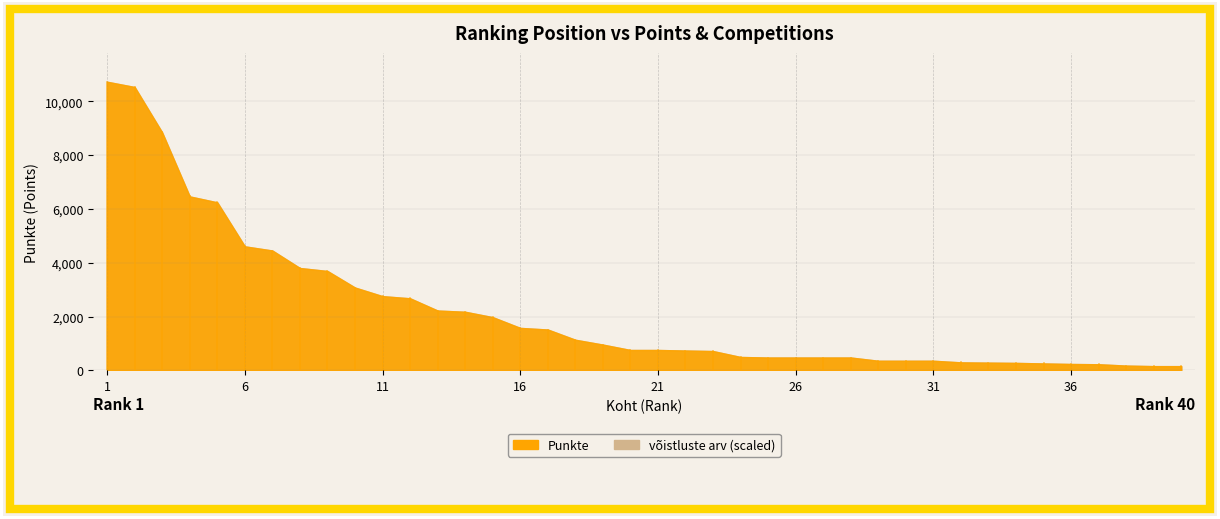

Reading right to left, extract all data points from this chart.

Punkte: 160	160	180	230	240	260	280	290	300	360	360	360	480	480	480	480	500	720	740	760	760	960	1140	1520	1580	1980	2180	2225	2680	2760	3080	3695	3805	4455	4610	6245	6465	8840	10530	10725
võistluste arv: 2	2	1	5	1	3	4	6	3	1	1	1	1	1	1	4	5	2	5	1	5	2	2	7	4	3	7	5	5	5	6	9	7	7	6	5	9	11	12	14